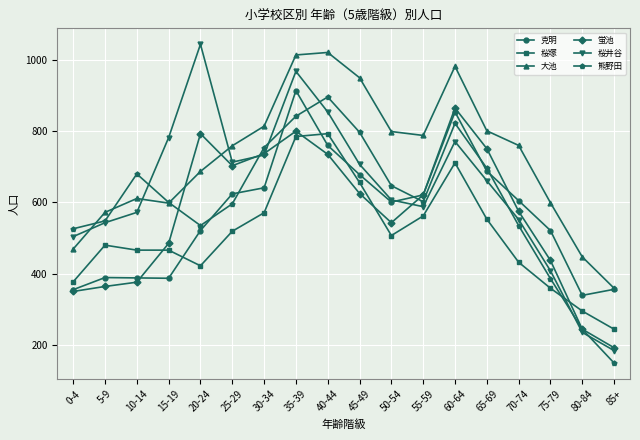

Where is the first local maximum for 熊野田?

10-14